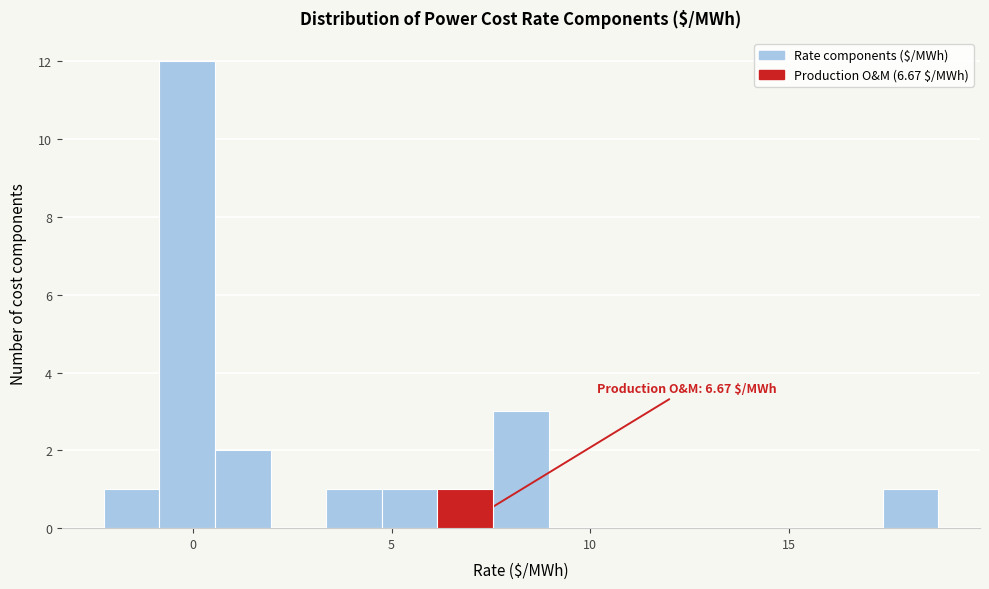

Read against the x-axis, roughly where is the centre of the tallest bar?

0.0